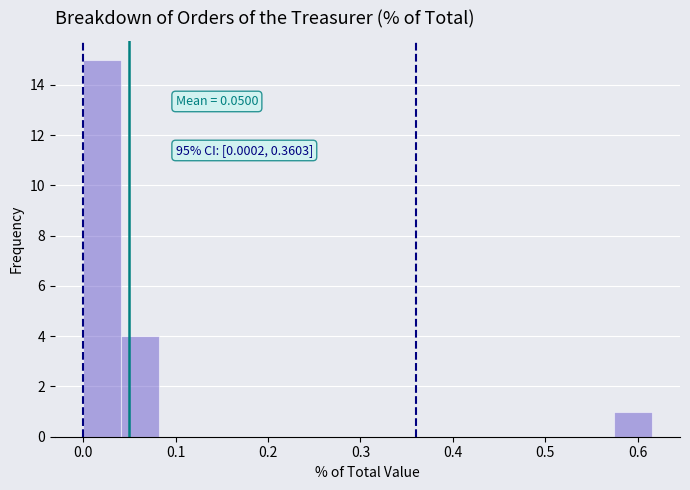

Over which range of the x-axis is the bar tallest?

0.00 to 0.04